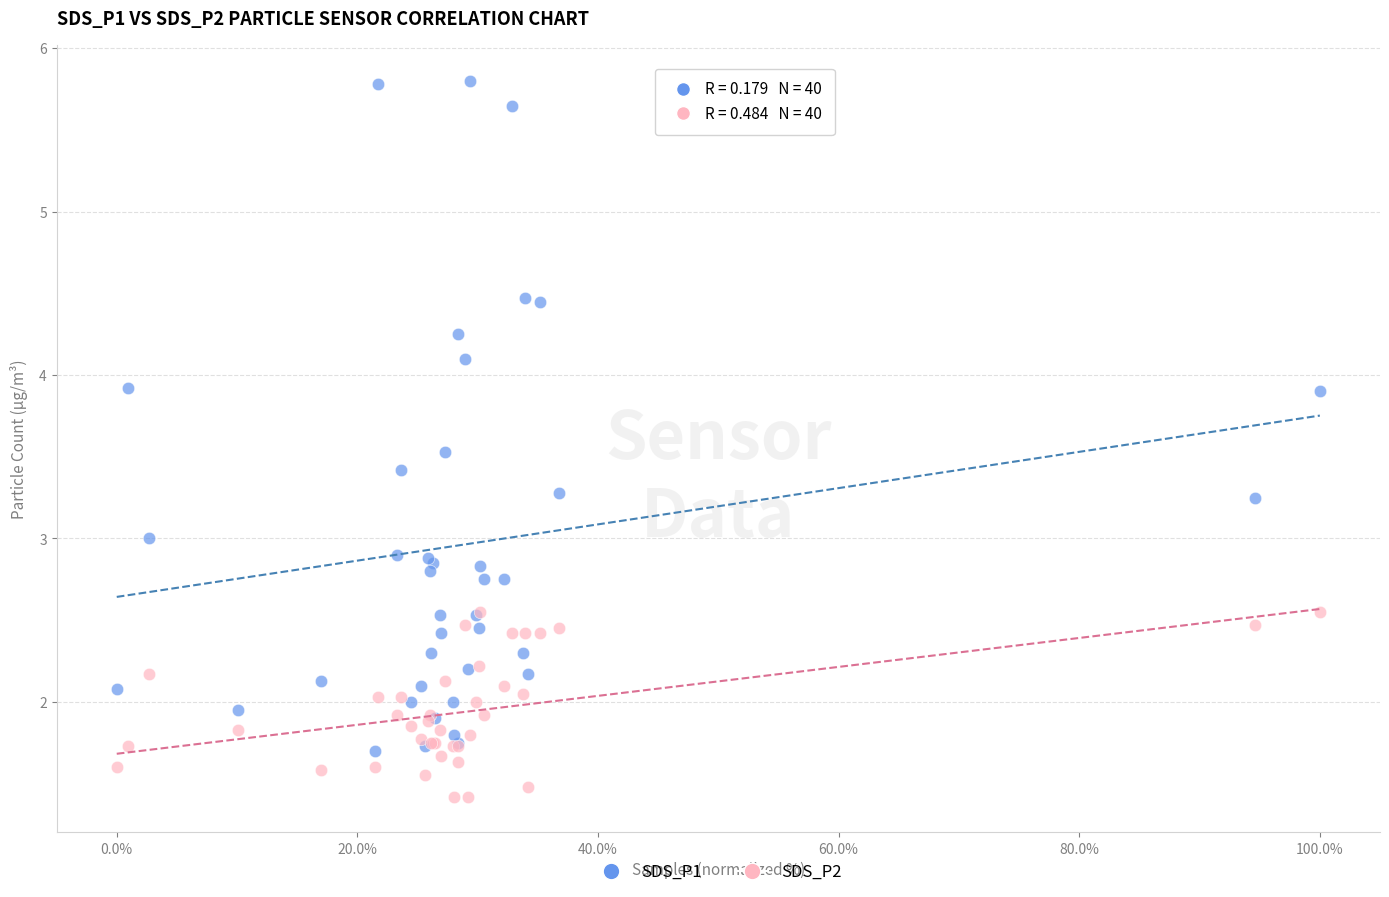

What are all the series names shown in the legend?

SDS_P1, SDS_P2